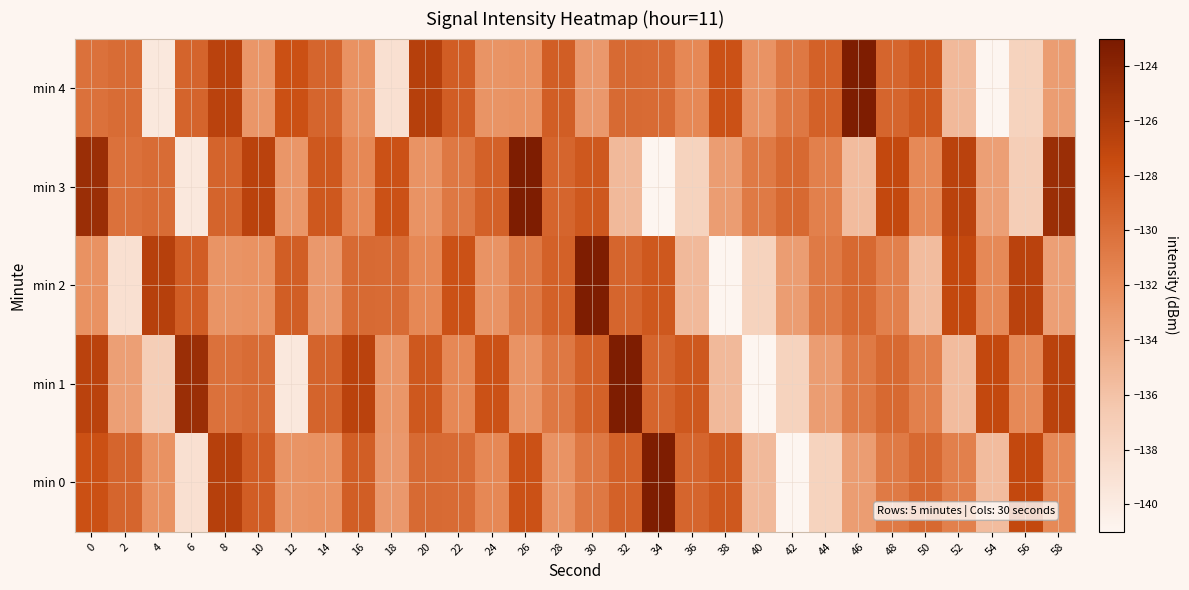

Between 50 and 54, which series saw the biggest shift?

min 4